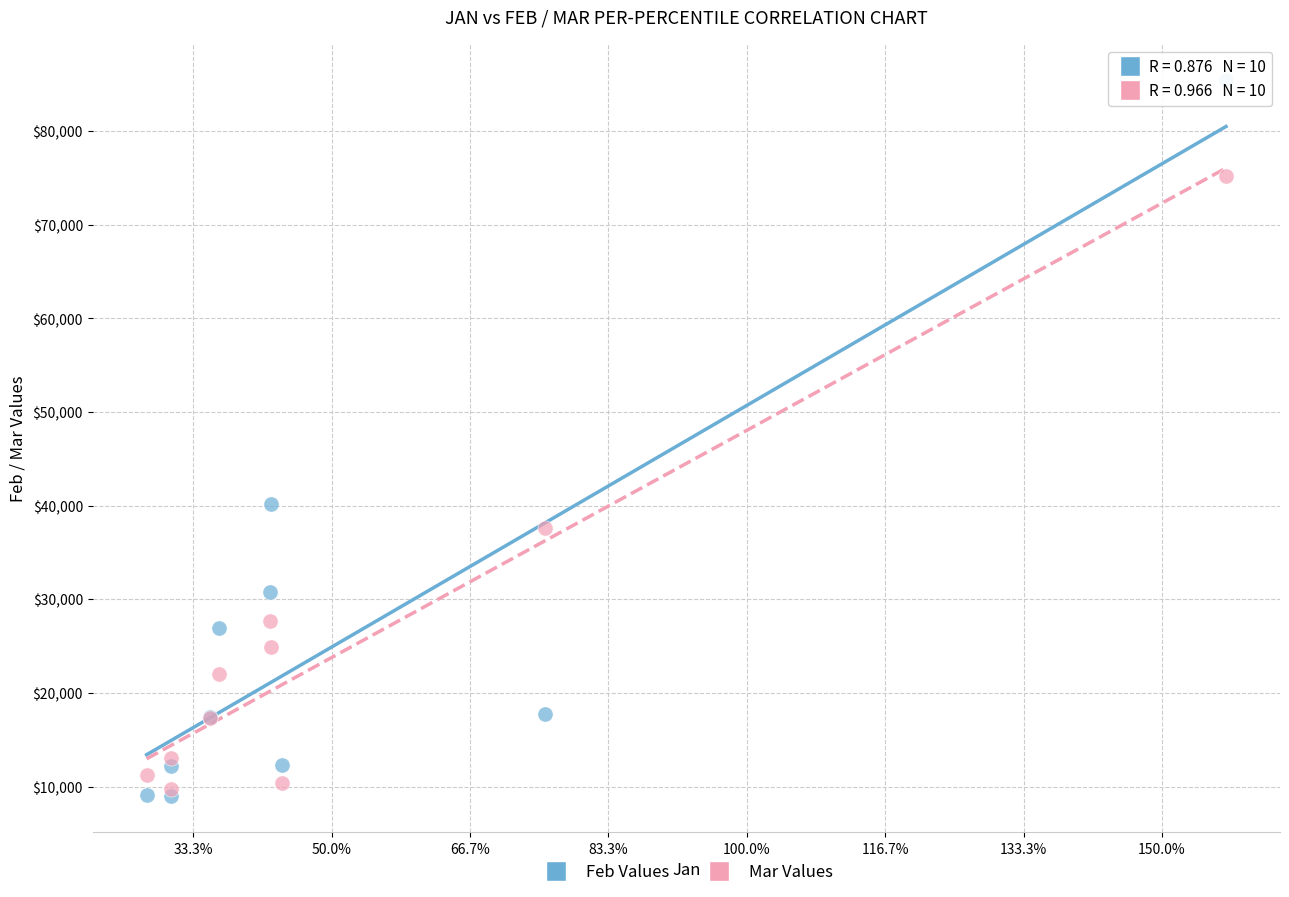

Which series contains the lowest Y value?

Feb Values